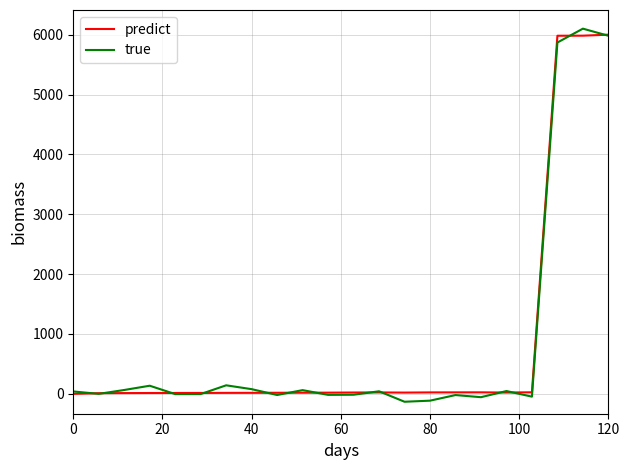

What is the average value of the true series?

824.2